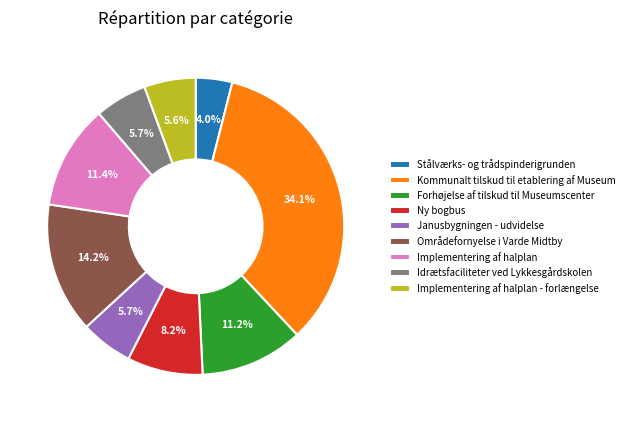

To the nearest percent, what is the difference between the Forhøjelse af tilskud til Museumscenter and Ny bogbus slice percentages?

3%